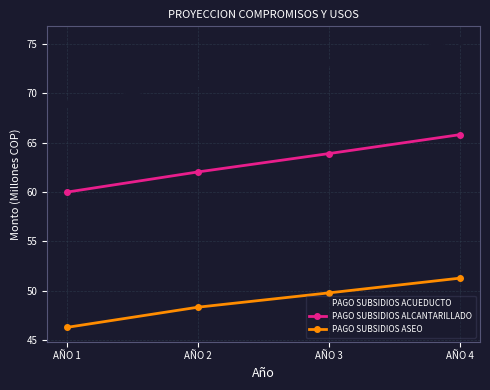

True or false: PAGO SUBSIDIOS ASEO and PAGO SUBSIDIOS ALCANTARILLADO intersect in this chart.

False